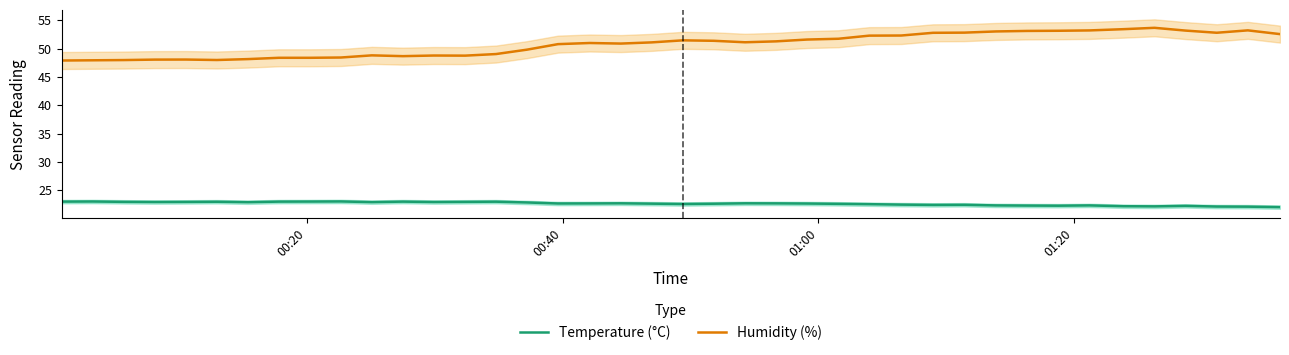

True or false: Temperature (°C) and Humidity (%) cross at least once.

False